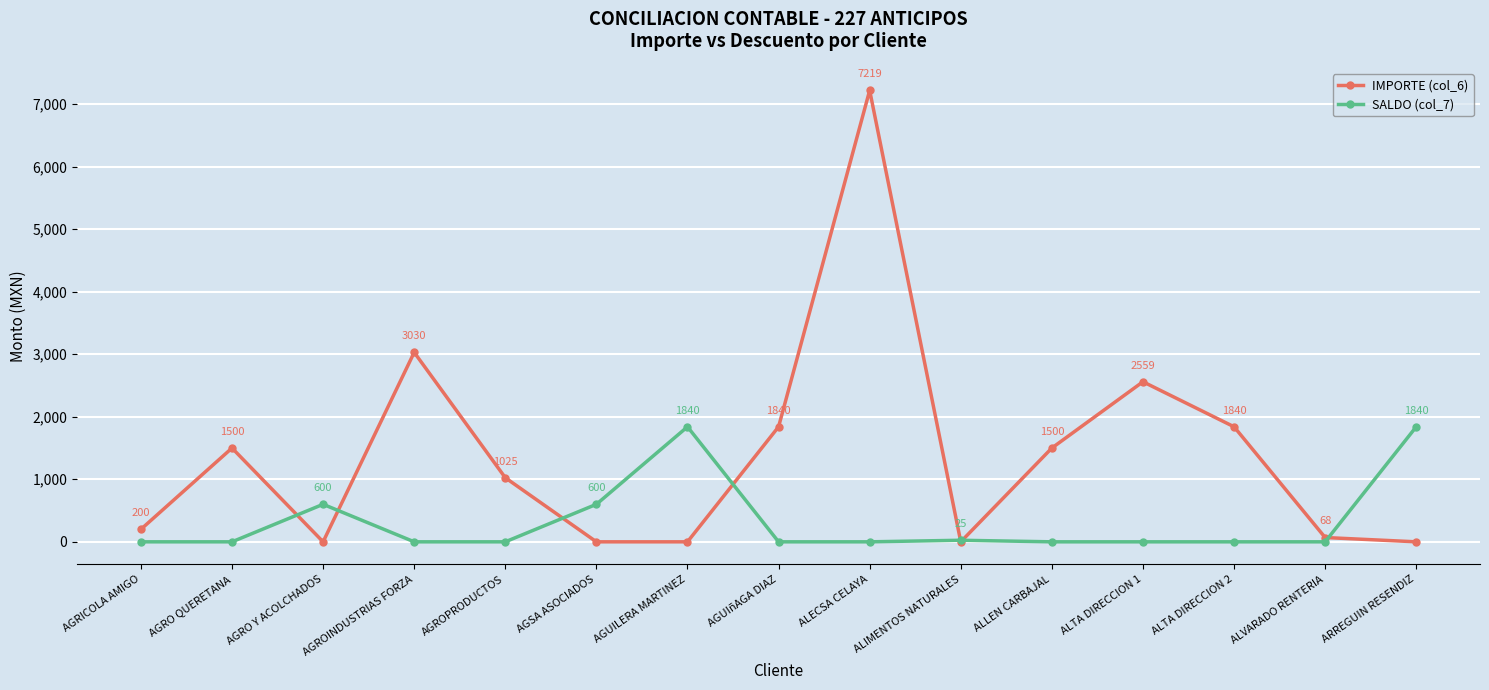

How many data points in IMPORTE (col_6) are less than 1025?

7